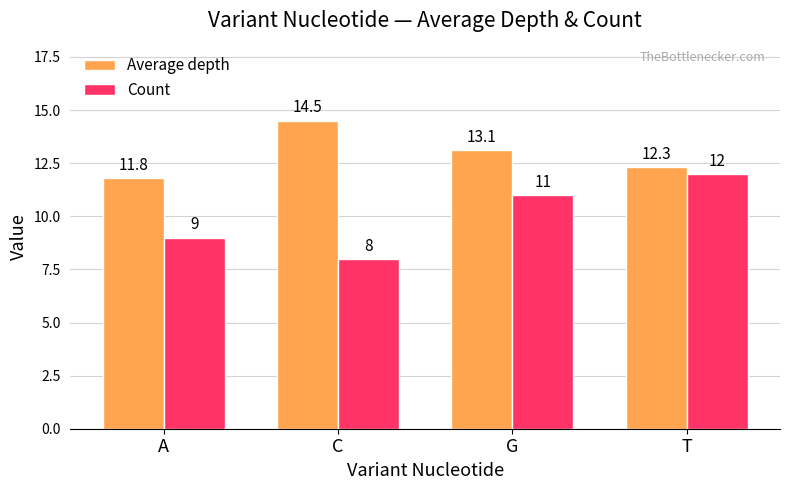

What are all the series names shown in the legend?

Average depth, Count